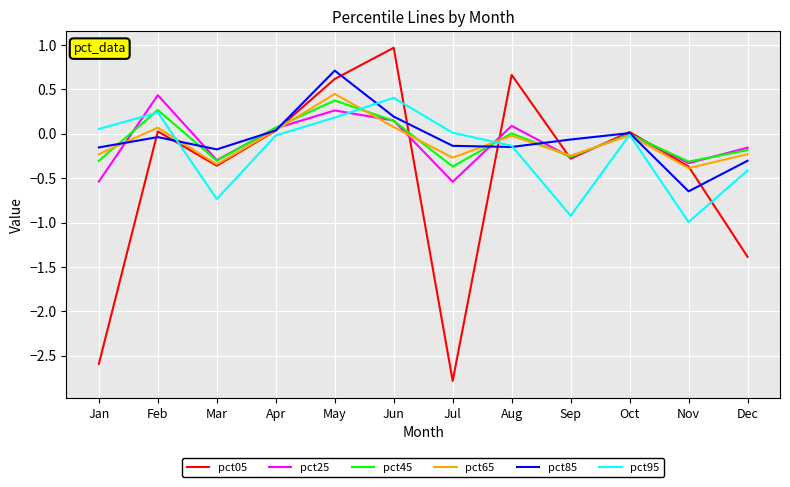

Read the pct05 value at Jul.

-2.8